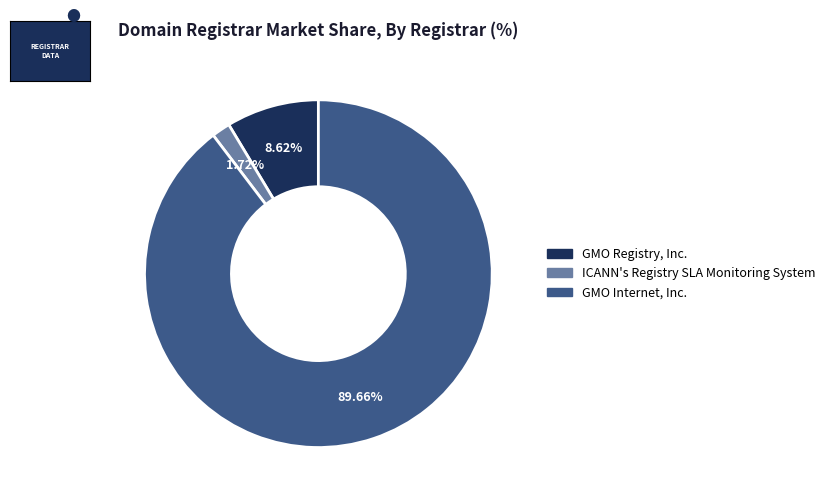

Does any single category account for the majority?

Yes